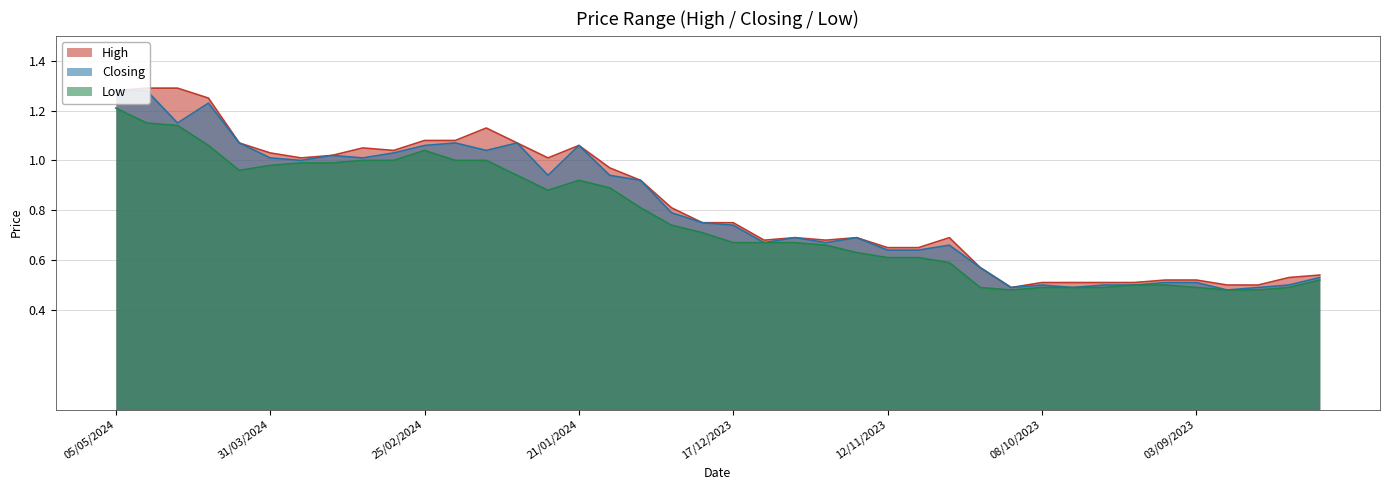

What is the minimum value shown in the chart?

0.5